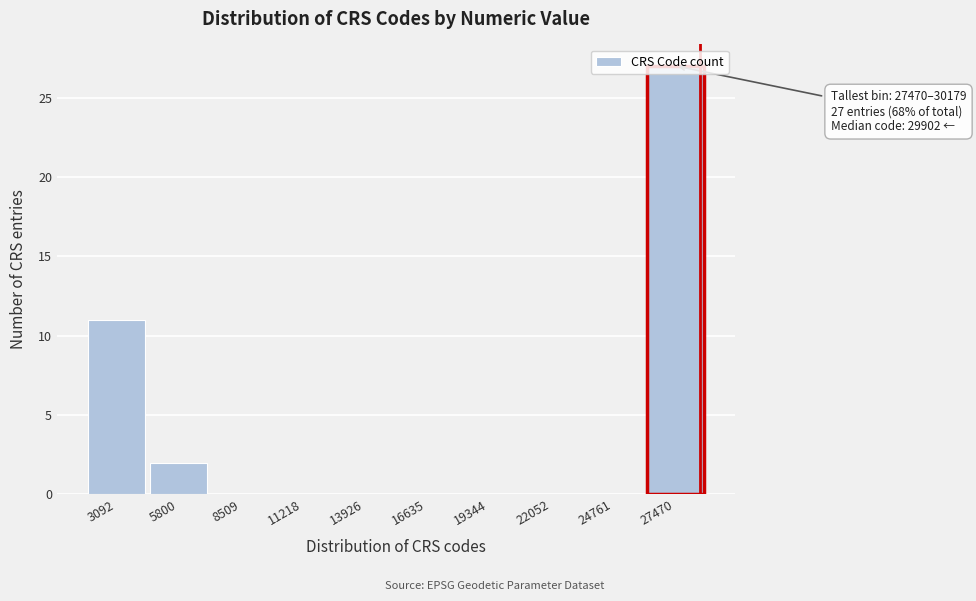

Where is the data nearest to the value 13?

3092